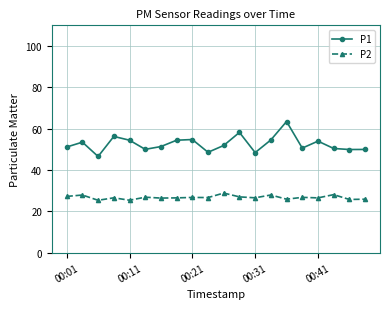

What is the minimum value for P2?

25.4